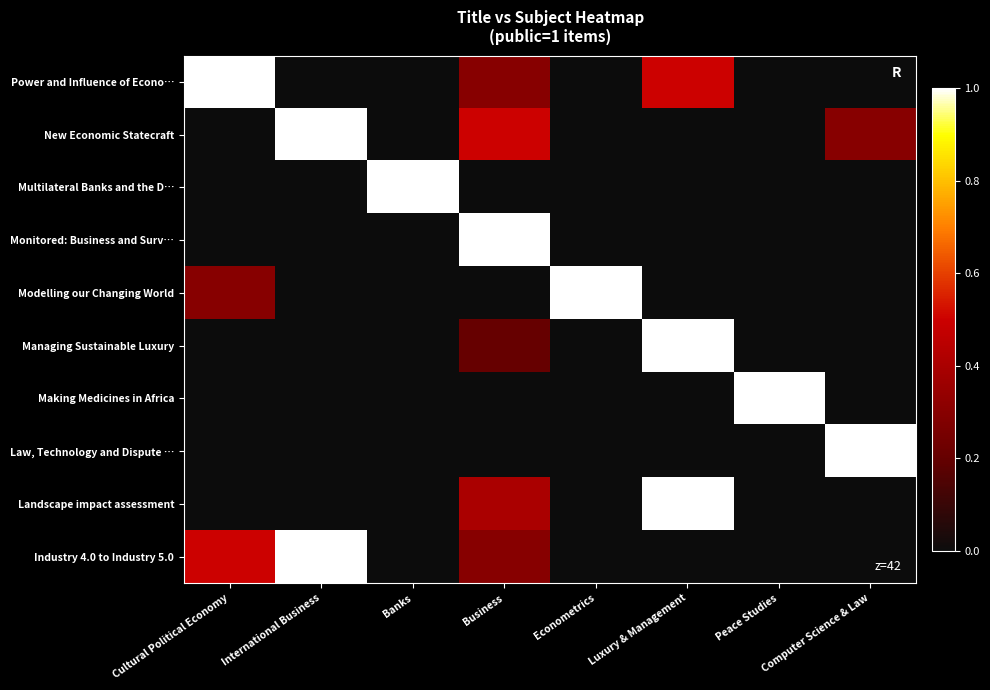

Reading left to right, extract all data points from this chart.

Power and Influence of Econo…: Cultural Political Economy=1.0	International Business=0.0	Banks=0.0	Business=0.3	Econometrics=0.0	Luxury & Management=0.5	Peace Studies=0.0	Computer Science & Law=0.0
New Economic Statecraft: Cultural Political Economy=0.0	International Business=1.0	Banks=0.0	Business=0.5	Econometrics=0.0	Luxury & Management=0.0	Peace Studies=0.0	Computer Science & Law=0.3
Multilateral Banks and the D…: Cultural Political Economy=0.0	International Business=0.0	Banks=1.0	Business=0.0	Econometrics=0.0	Luxury & Management=0.0	Peace Studies=0.0	Computer Science & Law=0.0
Monitored: Business and Surv…: Cultural Political Economy=0.0	International Business=0.0	Banks=0.0	Business=1.0	Econometrics=0.0	Luxury & Management=0.0	Peace Studies=0.0	Computer Science & Law=0.0
Modelling our Changing World: Cultural Political Economy=0.3	International Business=0.0	Banks=0.0	Business=0.0	Econometrics=1.0	Luxury & Management=0.0	Peace Studies=0.0	Computer Science & Law=0.0
Managing Sustainable Luxury: Cultural Political Economy=0.0	International Business=0.0	Banks=0.0	Business=0.2	Econometrics=0.0	Luxury & Management=1.0	Peace Studies=0.0	Computer Science & Law=0.0
Making Medicines in Africa: Cultural Political Economy=0.0	International Business=0.0	Banks=0.0	Business=0.0	Econometrics=0.0	Luxury & Management=0.0	Peace Studies=1.0	Computer Science & Law=0.0
Law, Technology and Dispute …: Cultural Political Economy=0.0	International Business=0.0	Banks=0.0	Business=0.0	Econometrics=0.0	Luxury & Management=0.0	Peace Studies=0.0	Computer Science & Law=1.0
Landscape impact assessment: Cultural Political Economy=0.0	International Business=0.0	Banks=0.0	Business=0.4	Econometrics=0.0	Luxury & Management=1.0	Peace Studies=0.0	Computer Science & Law=0.0
Industry 4.0 to Industry 5.0: Cultural Political Economy=0.5	International Business=1.0	Banks=0.0	Business=0.3	Econometrics=0.0	Luxury & Management=0.0	Peace Studies=0.0	Computer Science & Law=0.0